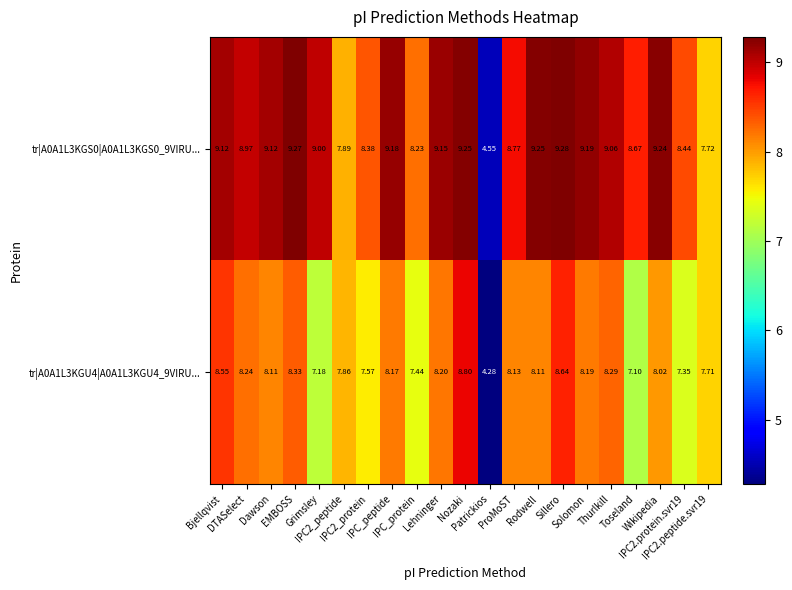

List the series in order of their peak value, highest first.

tr|A0A1L3KGS0|A0A1L3KGS0_9VIRU..., tr|A0A1L3KGU4|A0A1L3KGU4_9VIRU...